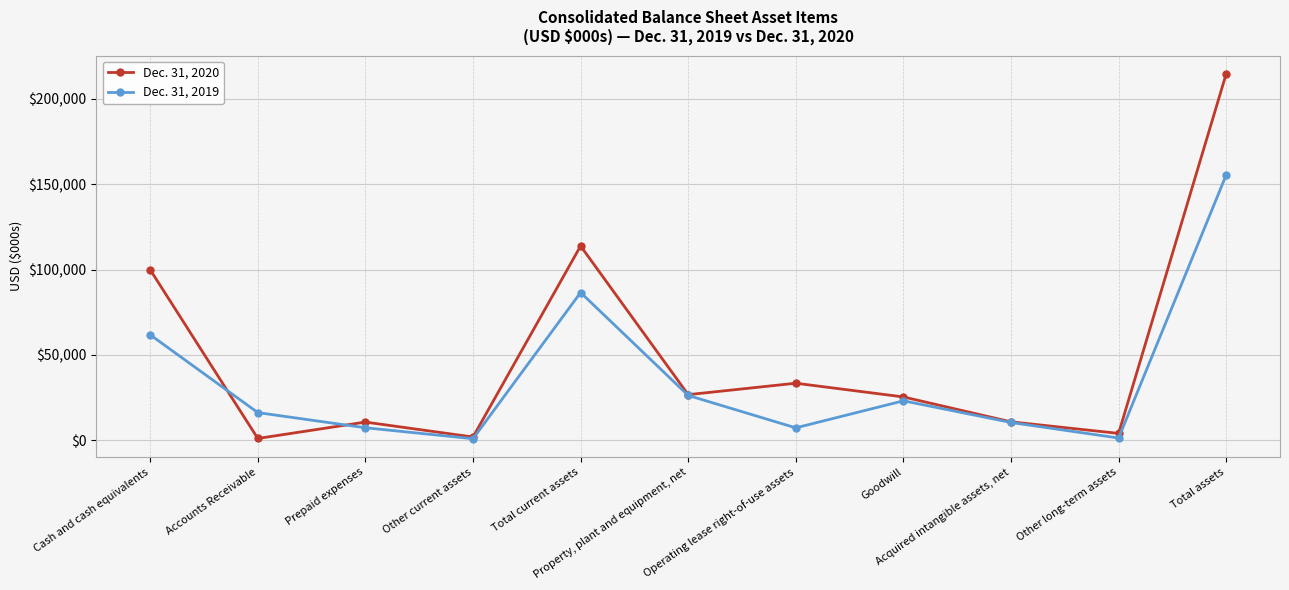

At Operating lease right-of-use assets, list the series in order from largest to smallest.

Dec. 31, 2020, Dec. 31, 2019